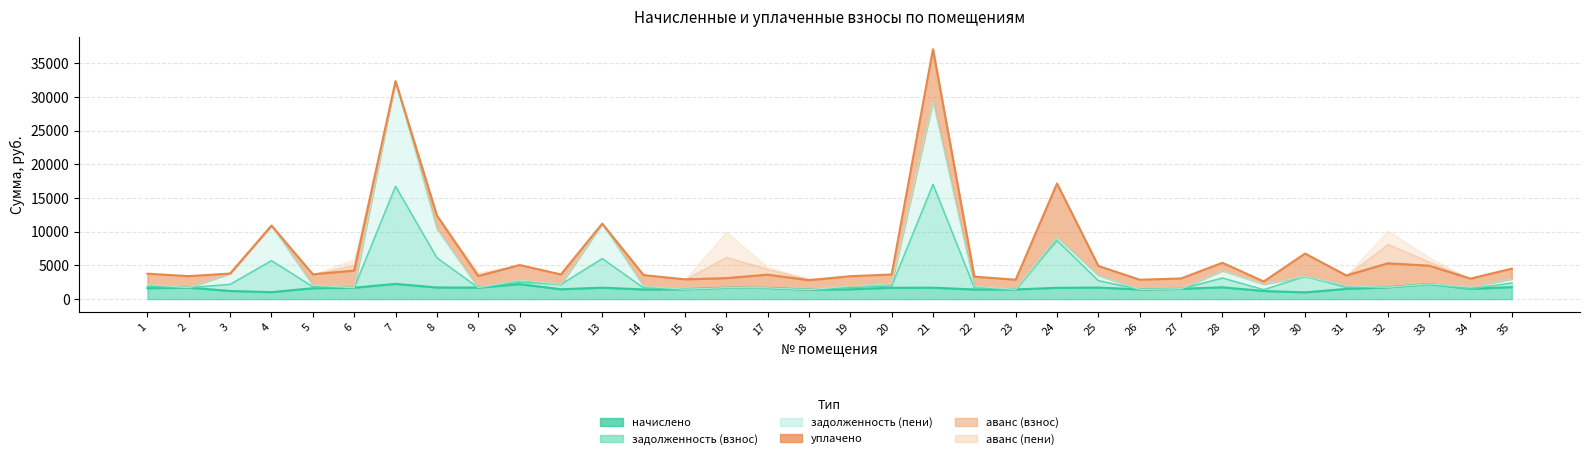

What is the highest value of the задолженность (пени) series?

32366.1